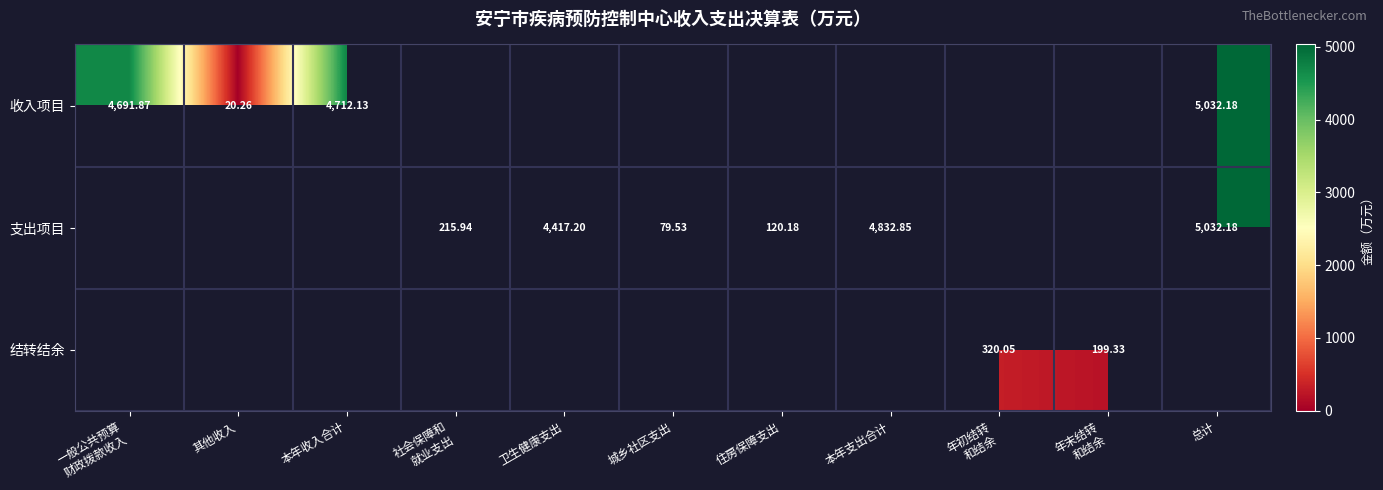

Is it true that 结转结余 equals 0.0 at 城乡社区支出?

True